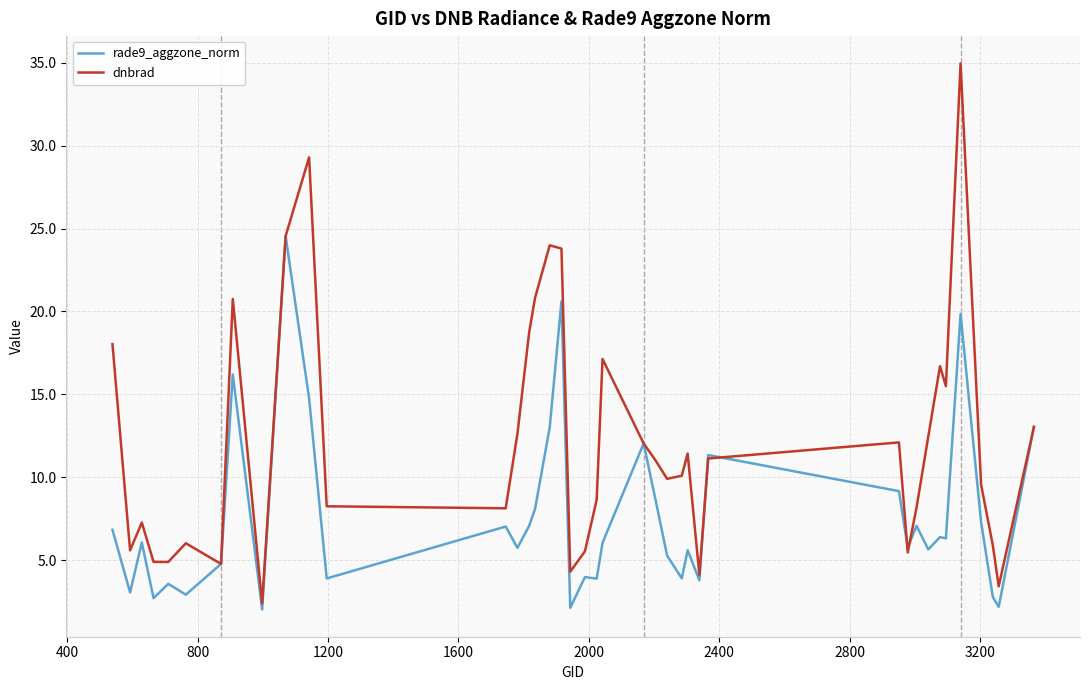

List the series in order of their peak value, highest first.

dnbrad, rade9_aggzone_norm